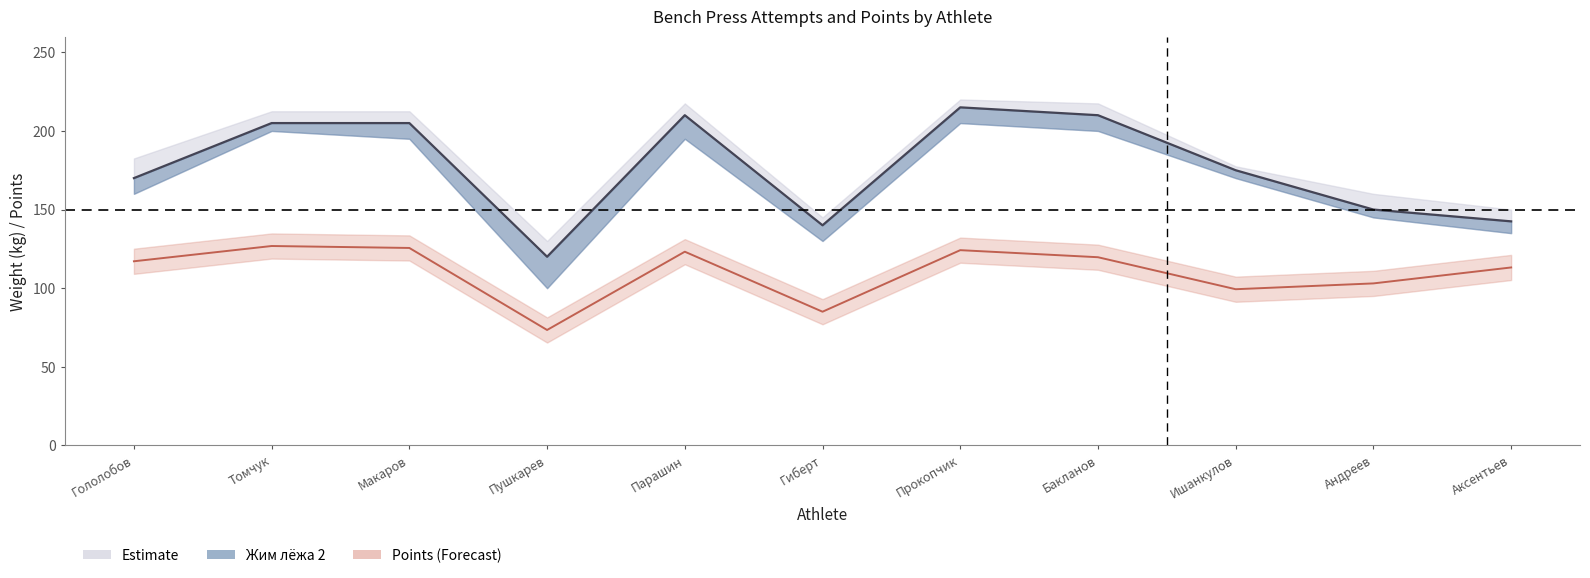

What is the approximate value at Андреев?

150.0